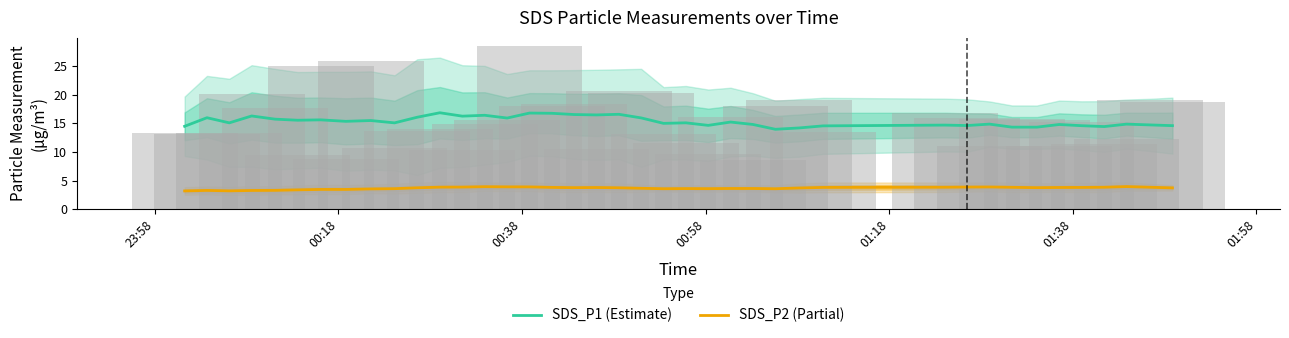

Reading left to right, what are all the values shown in this chart?

SDS_P1 (Estimate): 14.5	16.0	15.1	16.3	15.7	15.5	15.6	15.3	15.5	15.1	16.1	16.8	16.2	16.4	15.9	16.8	16.7	16.5	16.5	16.6	15.9	15.0	15.1	14.6	15.2	14.8	14.0	14.2	14.6	14.7	14.6	14.9	14.3	14.3	14.8	14.6	14.4	14.9	14.7	14.6
SDS_P2 (Partial): 3.2	3.3	3.2	3.3	3.3	3.4	3.5	3.5	3.5	3.6	3.7	3.9	3.9	3.9	3.9	3.9	3.8	3.8	3.8	3.7	3.7	3.6	3.6	3.6	3.6	3.6	3.6	3.7	3.8	3.8	3.9	3.9	3.8	3.8	3.8	3.8	3.8	4.0	3.8	3.7